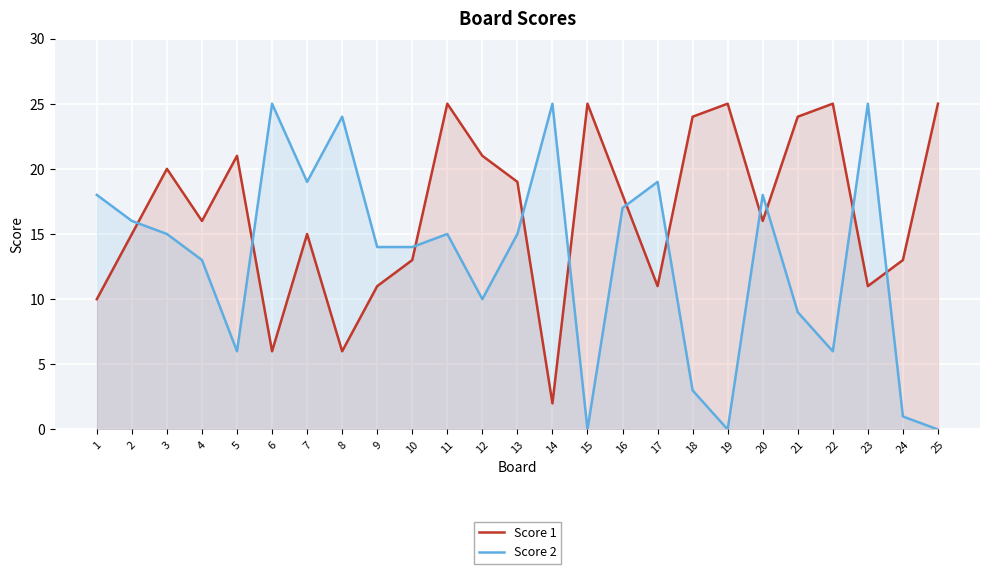

Reading right to left, extract all data points from this chart.

Score 1: 25	13	11	25	24	16	25	24	11	18	25	2	19	21	25	13	11	6	15	6	21	16	20	15	10
Score 2: 0	1	25	6	9	18	0	3	19	17	0	25	15	10	15	14	14	24	19	25	6	13	15	16	18